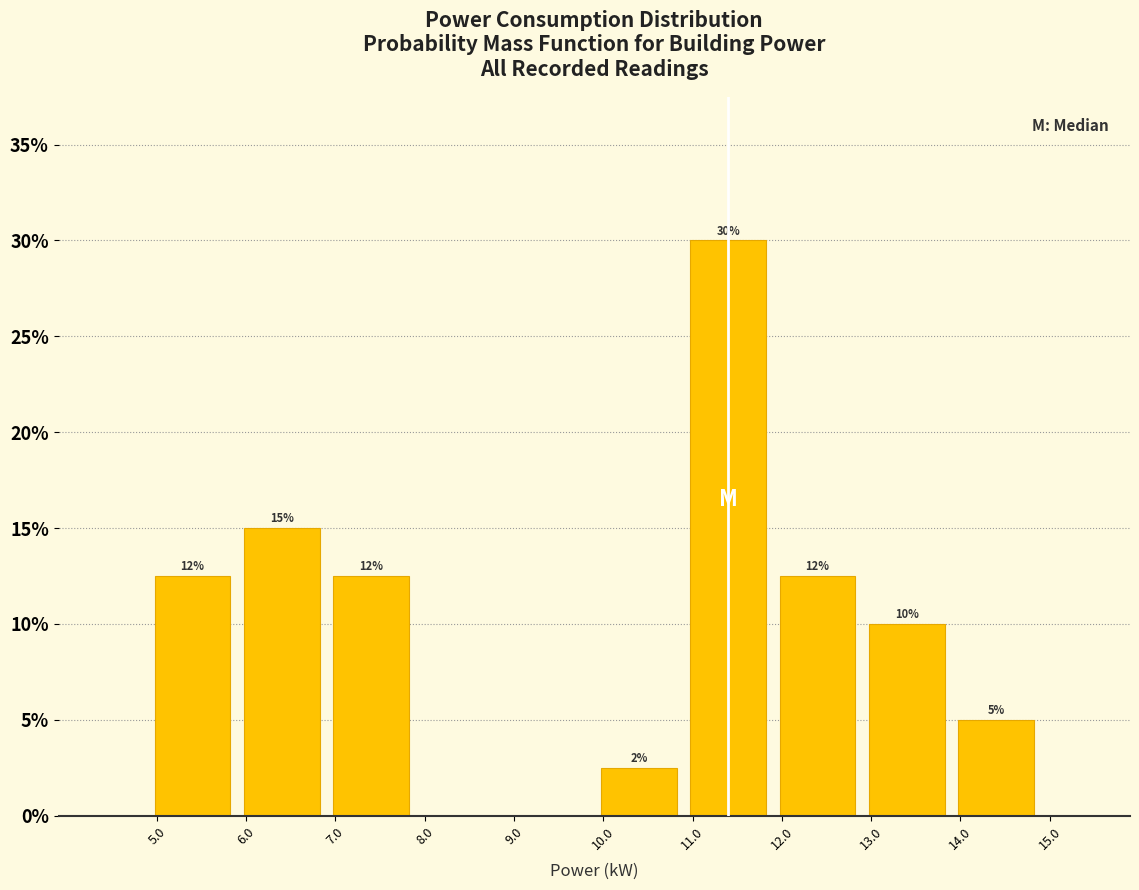

Which range on the x-axis has the tallest bar?

10.9 to 11.9